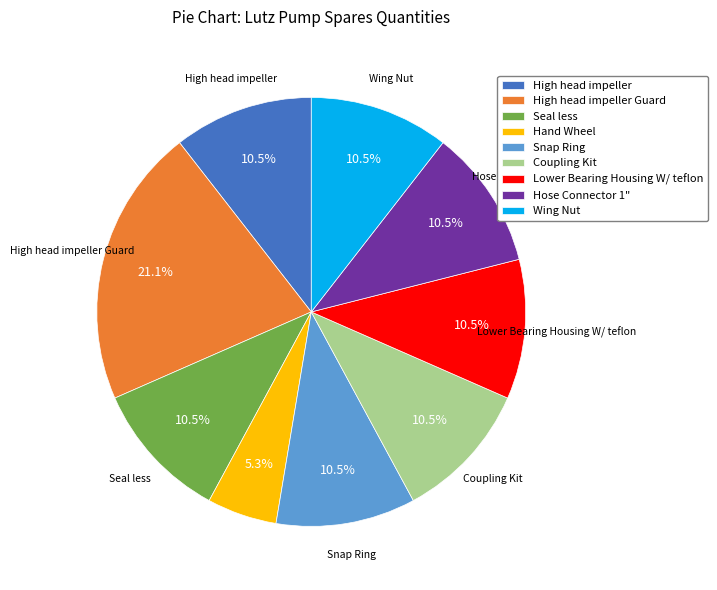

Does Coupling Kit account for over 50% of the chart?

No